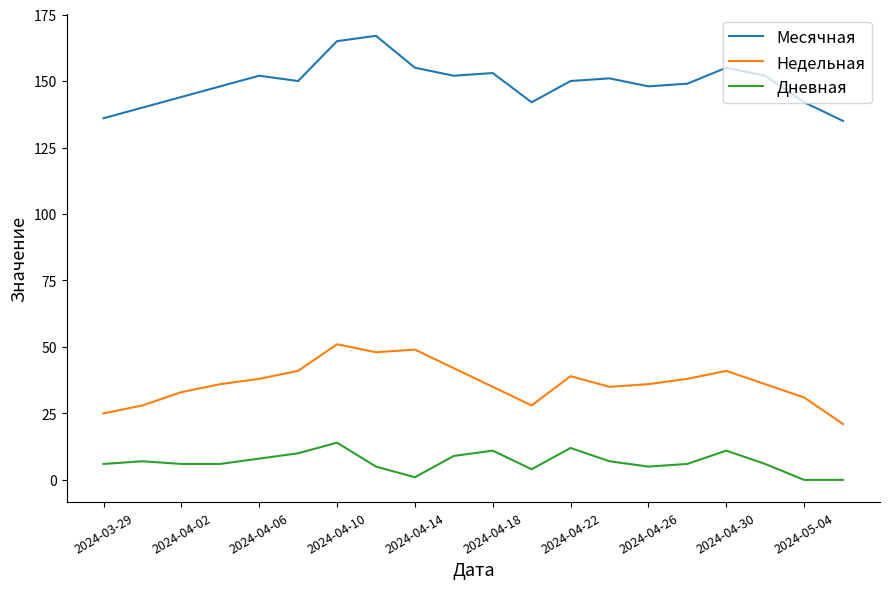

List the series in order of their overall mean, highest first.

Месячная, Недельная, Дневная